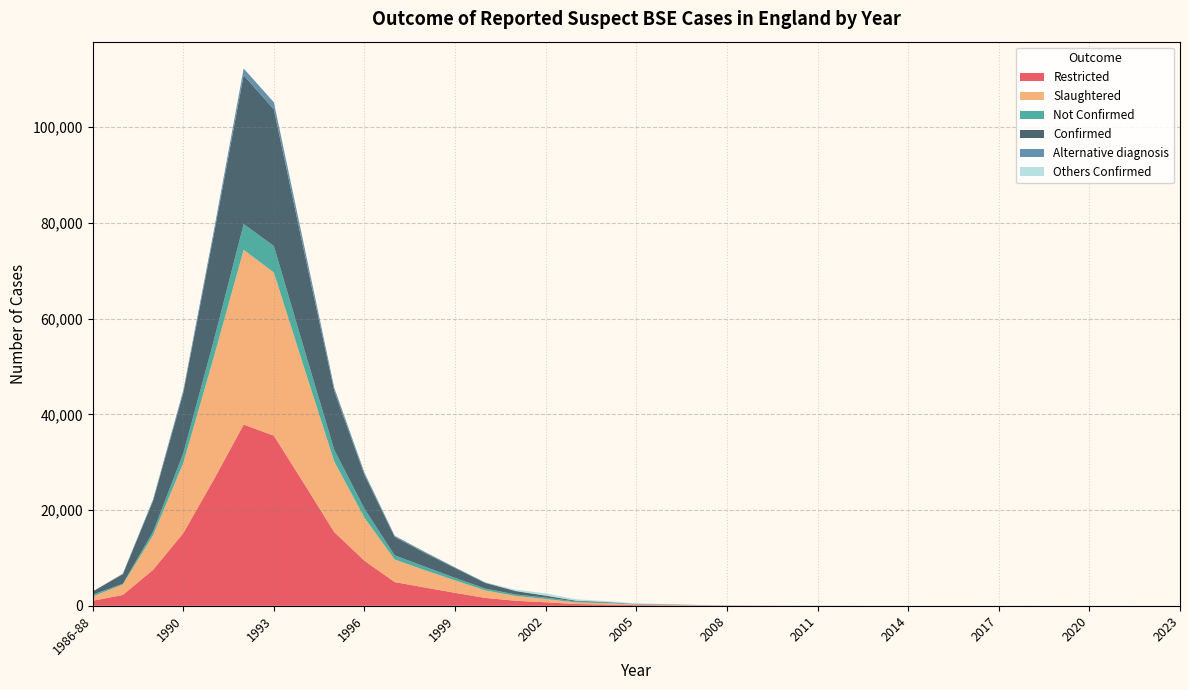

Reading left to right, extract all data points from this chart.

Restricted: 1050	2282	7520	15187	26256	37881	35560	25536	15403	9426	4964	3828	2716	1657	1060	739	377	286	143	116	59	33	16	13	11	4	2	1	0	0	1	4	0	1	0	0	0
Slaughtered: 894	2164	7198	14636	25464	36503	34081	24263	14742	8964	4713	3611	2592	1561	1009	687	340	258	122	96	53	28	12	11	9	3	2	1	0	0	1	1	0	0	0	0	0
Not Confirmed: 389	163	779	2025	3479	5387	5545	3941	2435	1888	867	746	526	380	312	300	200	189	87	85	46	27	11	11	9	3	2	1	0	0	1	1	0	0	0	0	0
Confirmed: 661	2001	6419	12611	21985	31116	28536	20322	12307	7076	3846	2865	2066	1181	697	387	140	69	35	11	7	1	1	0	0	0	0	0	0	0	0	0	0	0	0	0	0
Alternative diagnosis: 0	118	322	551	792	1378	1479	1273	661	462	251	217	124	96	51	52	37	28	21	20	6	5	4	2	2	1	0	0	0	0	0	3	0	1	0	0	0
Others Confirmed: 0	3	3	0	6	1	0	1	1	2	3	0	16	39	255	430	281	160	118	67	32	24	8	11	5	2	1	1	1	0	0	0	0	0	1	0	1